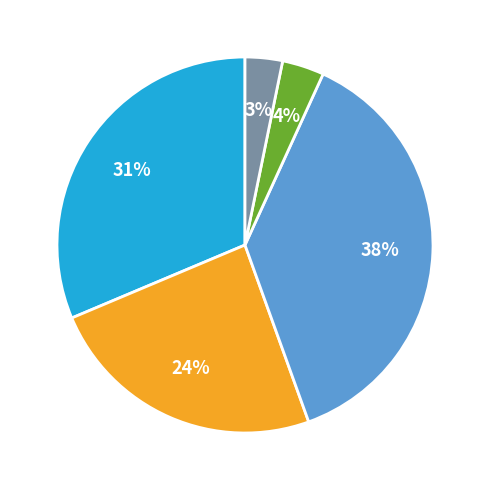

Does any single category account for the majority?

No